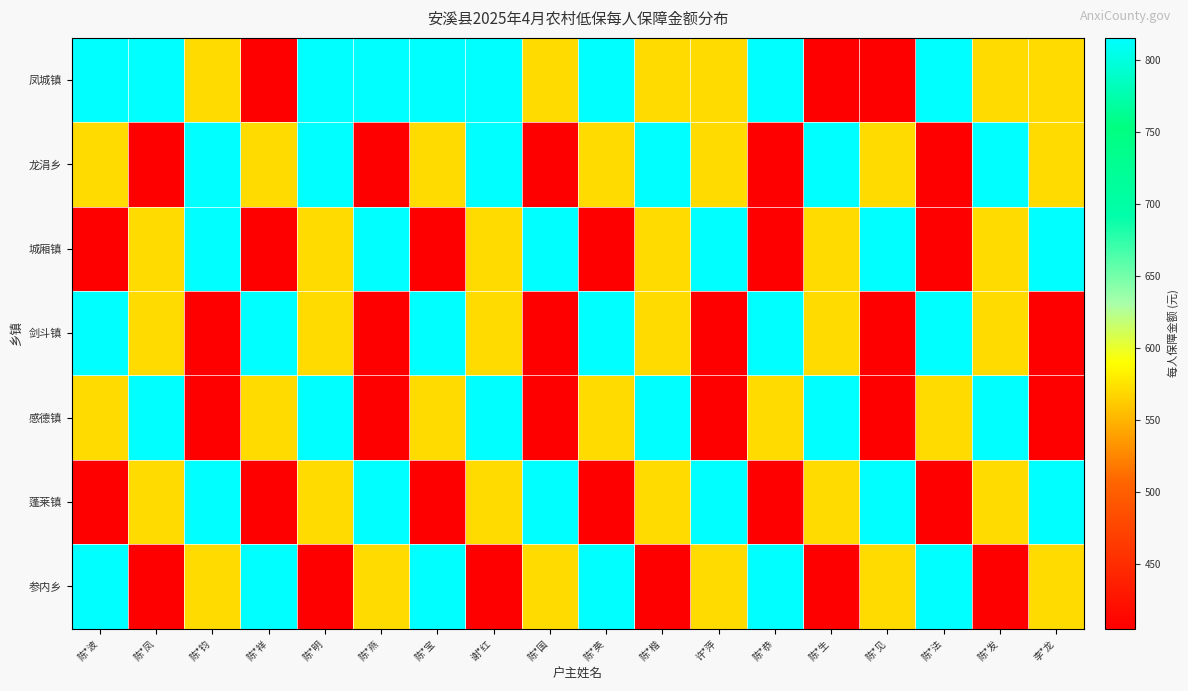

Which series has the largest range (max minus min)?

凤城镇